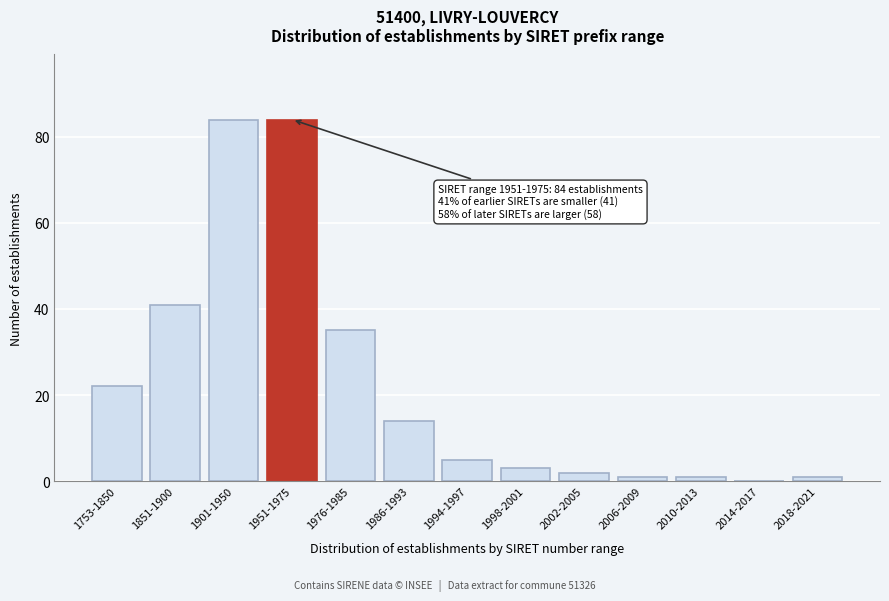

Reading left to right, list all the values displayed in this chart.

1753-1850=22	1851-1900=41	1901-1950=84	1951-1975=84	1976-1985=35	1986-1993=14	1994-1997=5	1998-2001=3	2002-2005=2	2006-2009=1	2010-2013=1	2014-2017=0	2018-2021=1